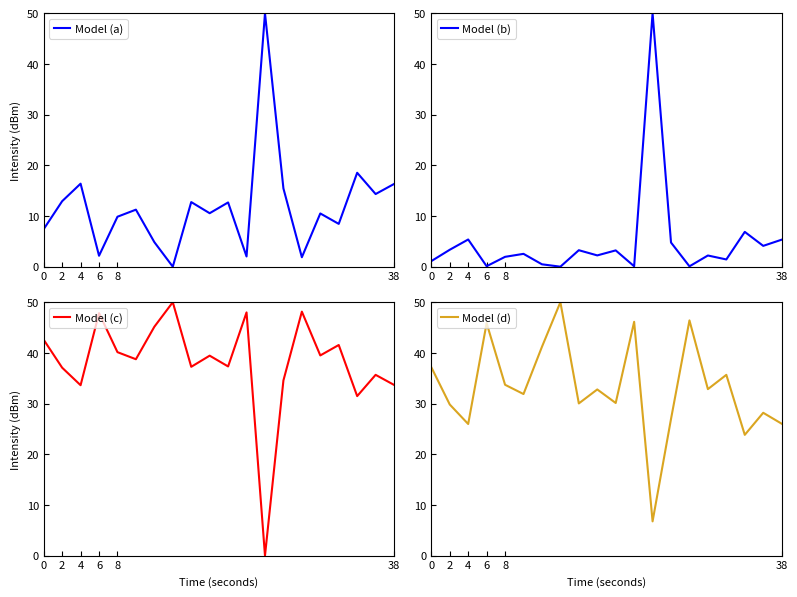

Is it true that Model (a) equals 15.4 at 8?

False